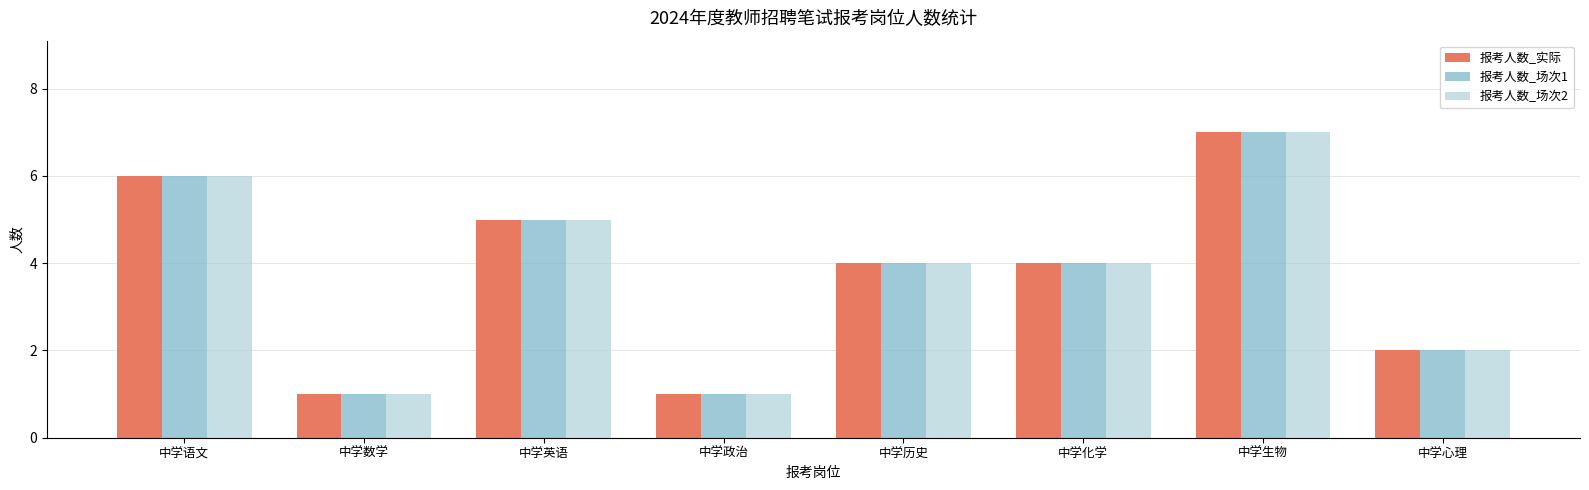

What is the label of the 2nd bar from the right?

中学生物